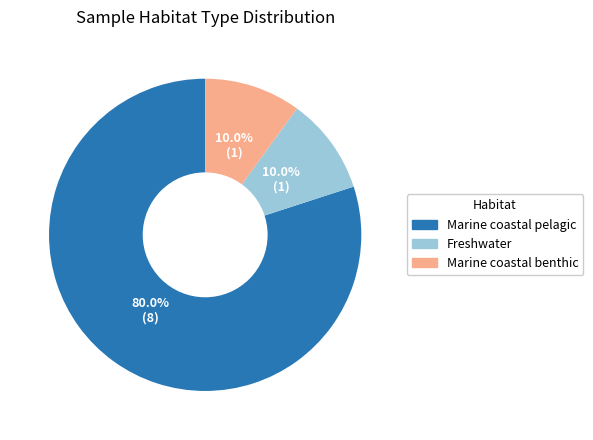

Is there a majority slice in this chart?

Yes